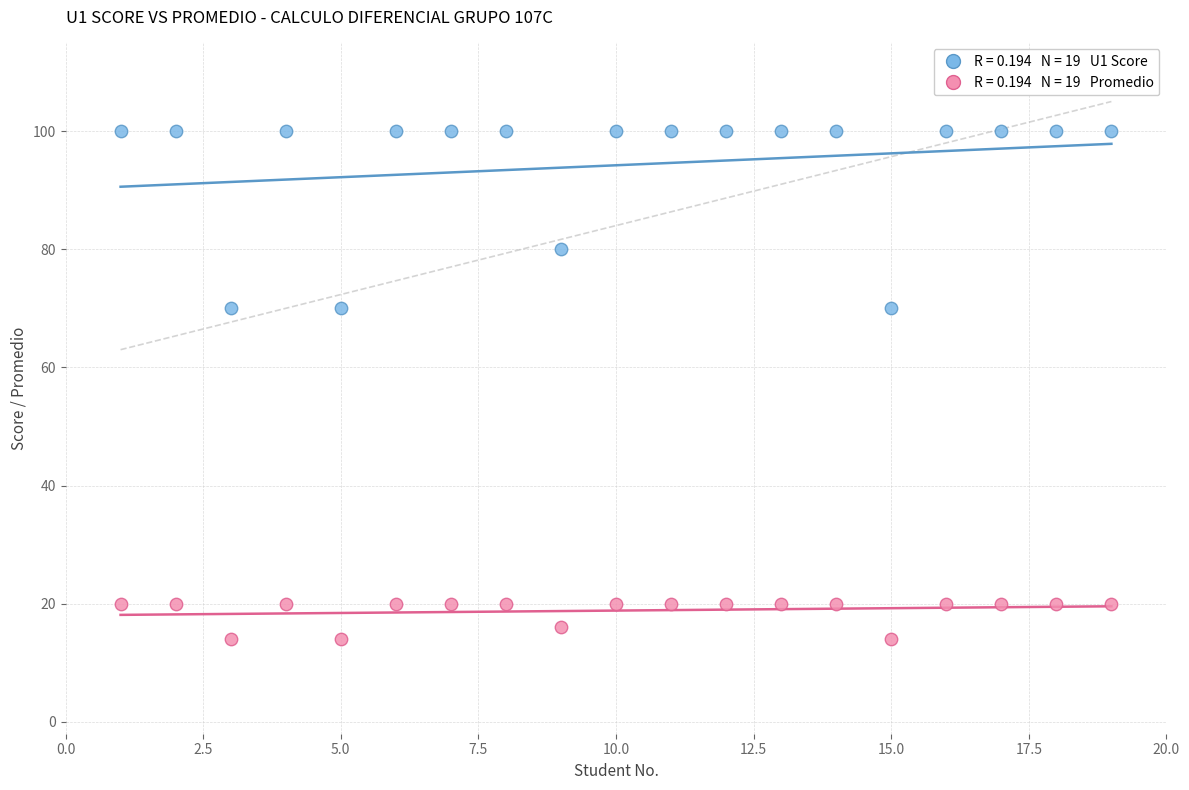

Across all data points, what is the range of Y values (max minus min)?

86